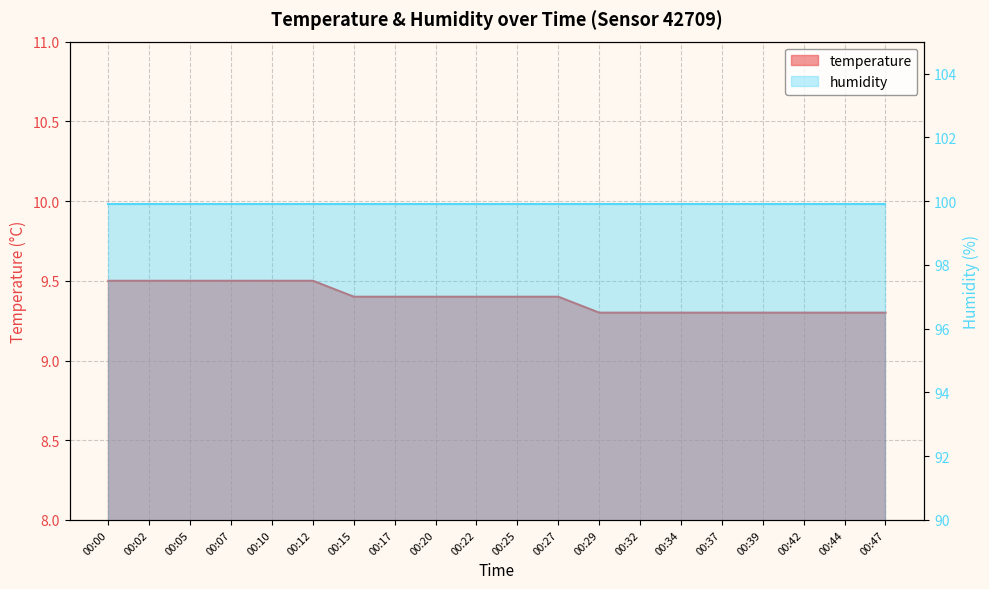

The value at 00:05 is 9.5. True or false?

True